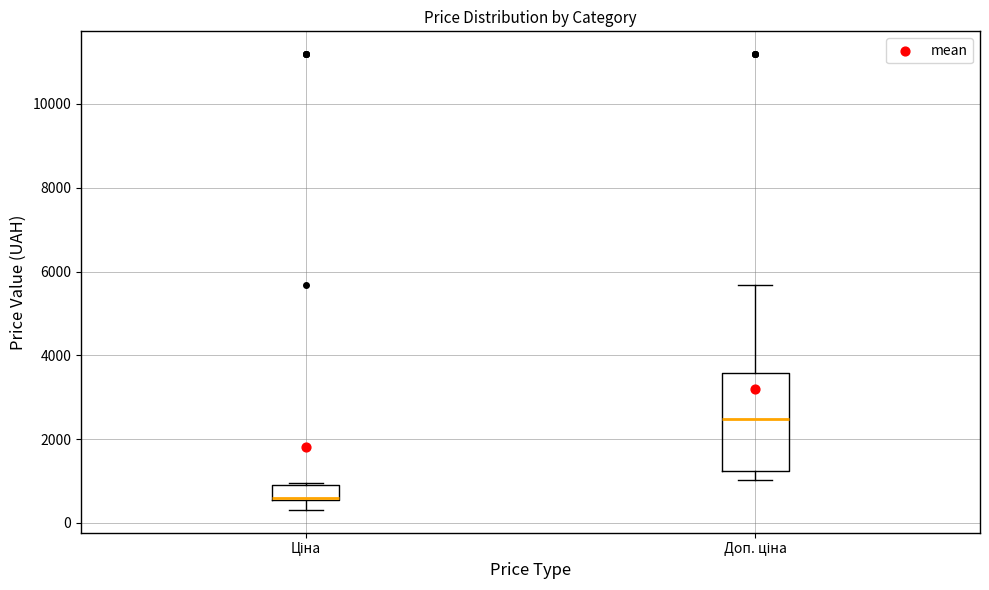

Reading left to right, transcribe this box plot: for each box, give where its median line is, the range the box spans, and where its two whiskers end, as read against the y-axis. The values are not printed on the chart, so give them approximately, as read against the axis.

Ціна: median 600 (just above the box's lower edge), box 600 to 800, whiskers 400 to 1000
Доп. ціна: median 2400, box 1200 to 3600, whiskers 1000 to 5600